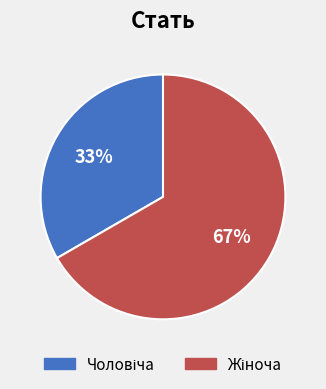

To the nearest percent, what is the average slice percentage?

50%